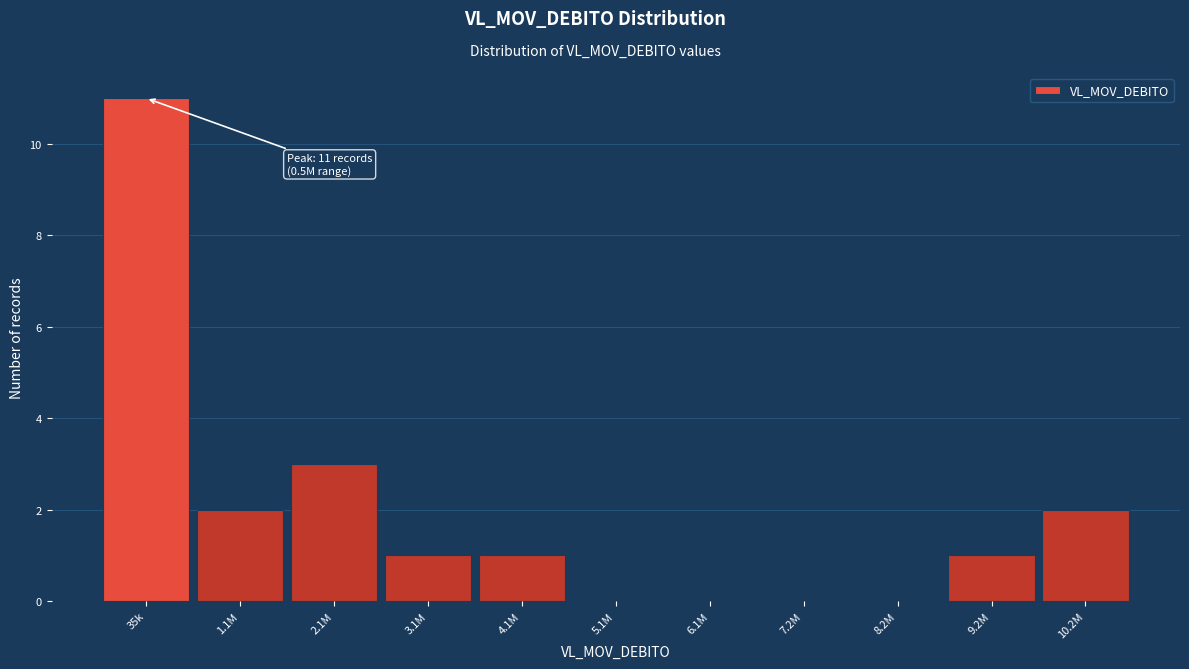

Reading left to right, transcribe all the data shown in this chart.

35k=11	1.1M=2	2.1M=3	3.1M=1	4.1M=1	5.1M=0	6.1M=0	7.2M=0	8.2M=0	9.2M=1	10.2M=2